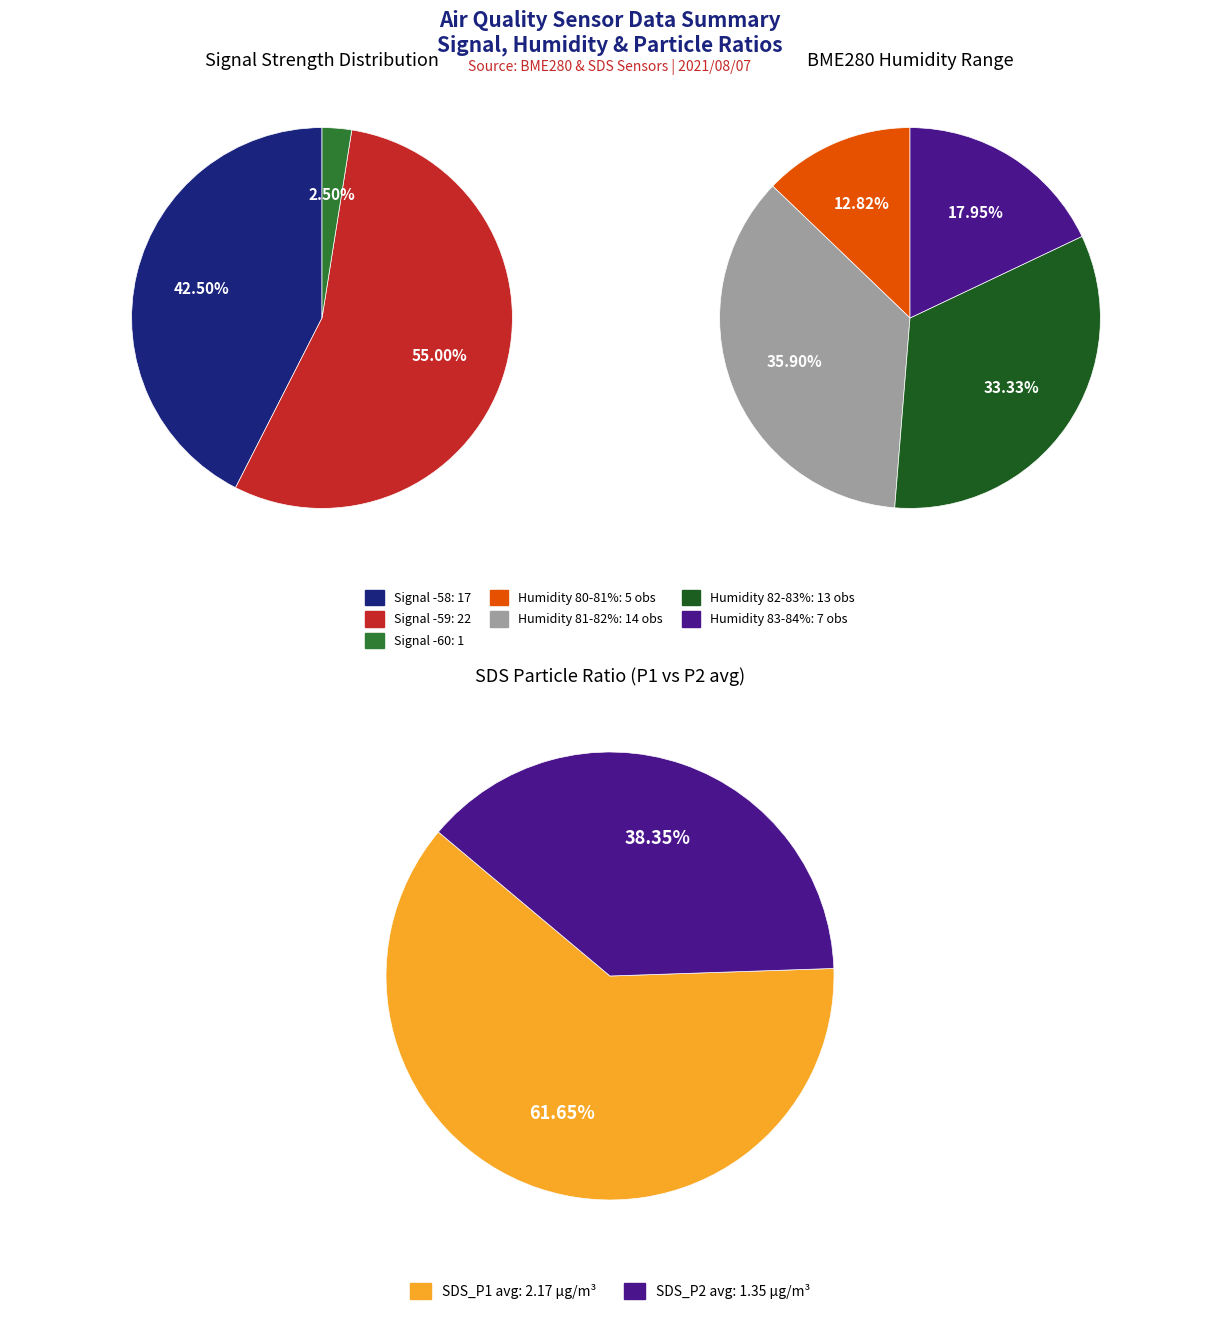

What is the difference between the highest and lowest values at 4?

0.7